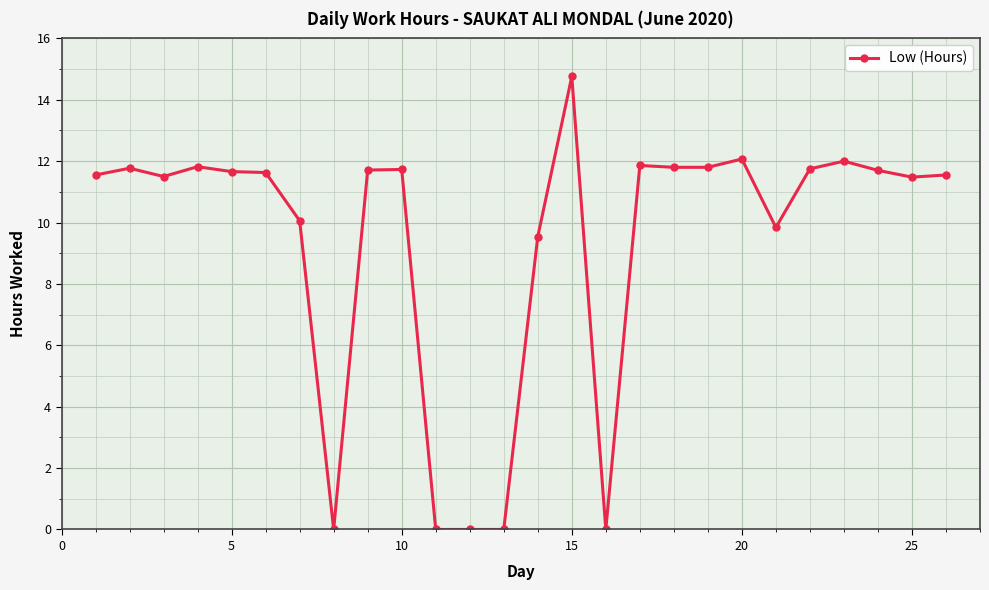

What is the maximum value shown in the chart?

14.8